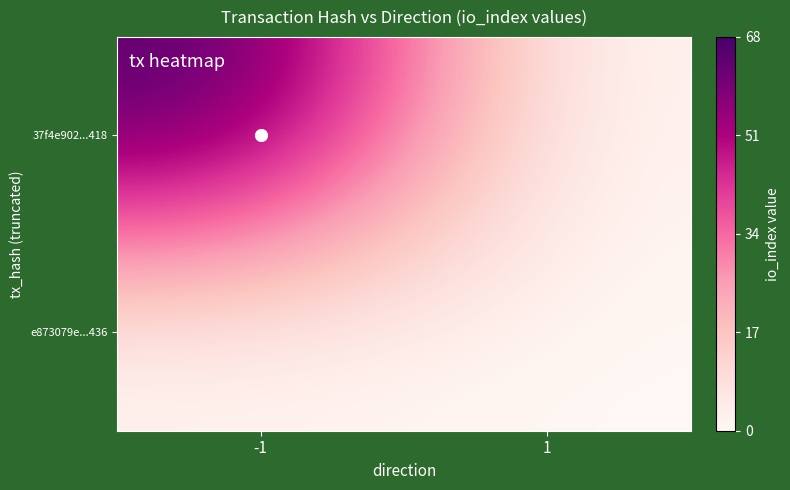

Reading left to right, what are all the values shown in this chart?

37f4e902...418: -1=68	1=0
e873079e...436: -1=0	1=0